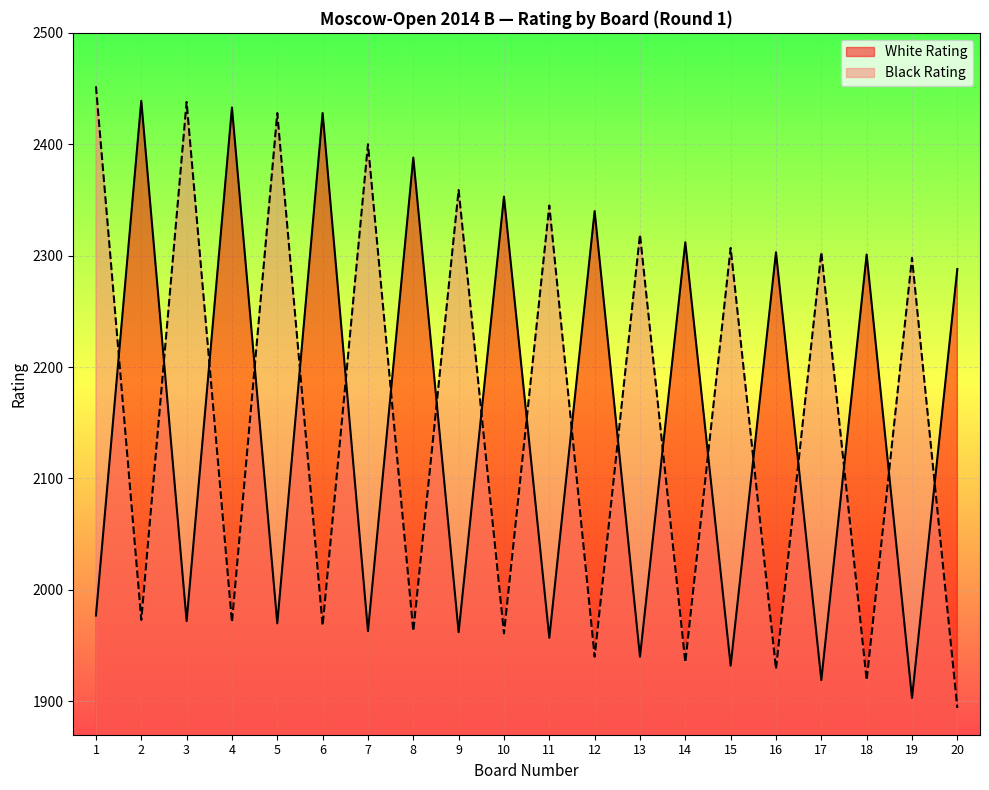

What is the value of the White Rating point at the 7th from the left?

1963